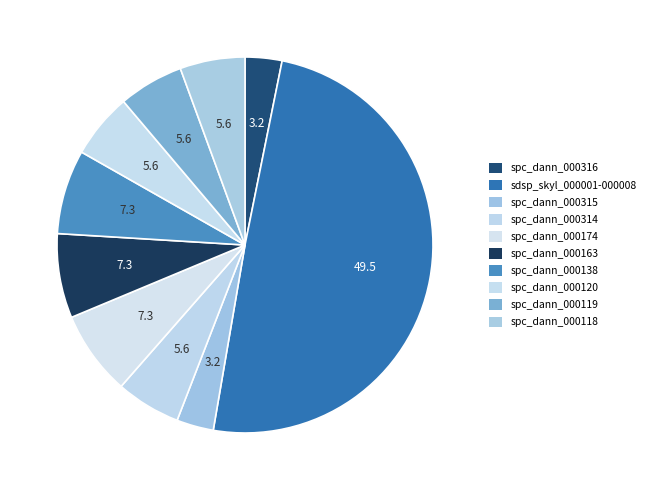

Is spc_dann_000138 the majority of the pie?

No